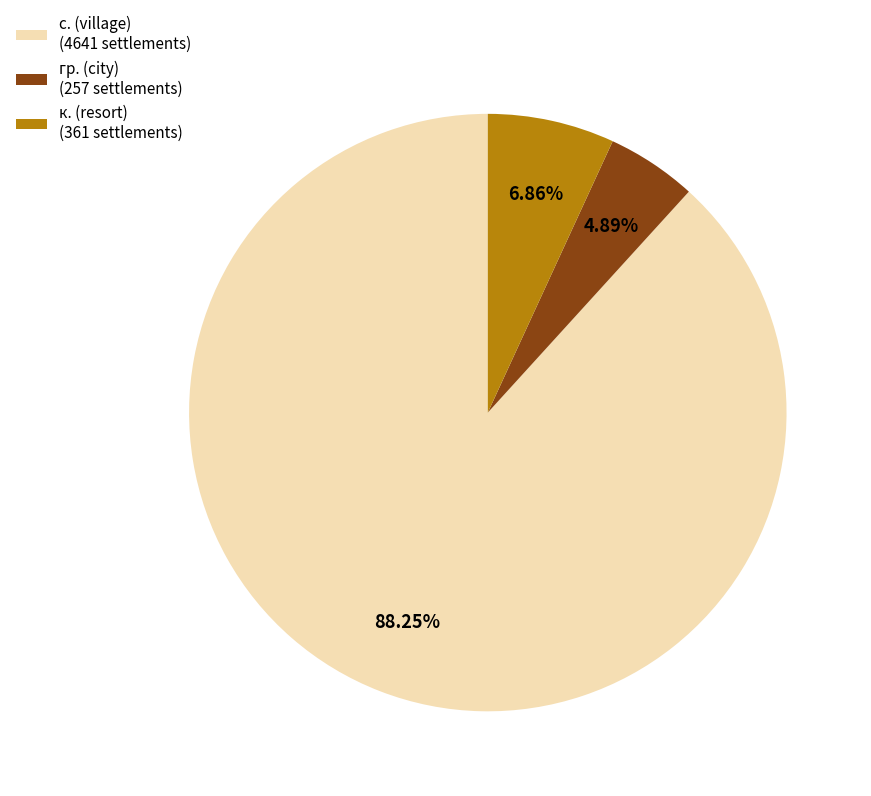

What is the smallest slice in the pie chart?

гр. (city) (257 settlements)